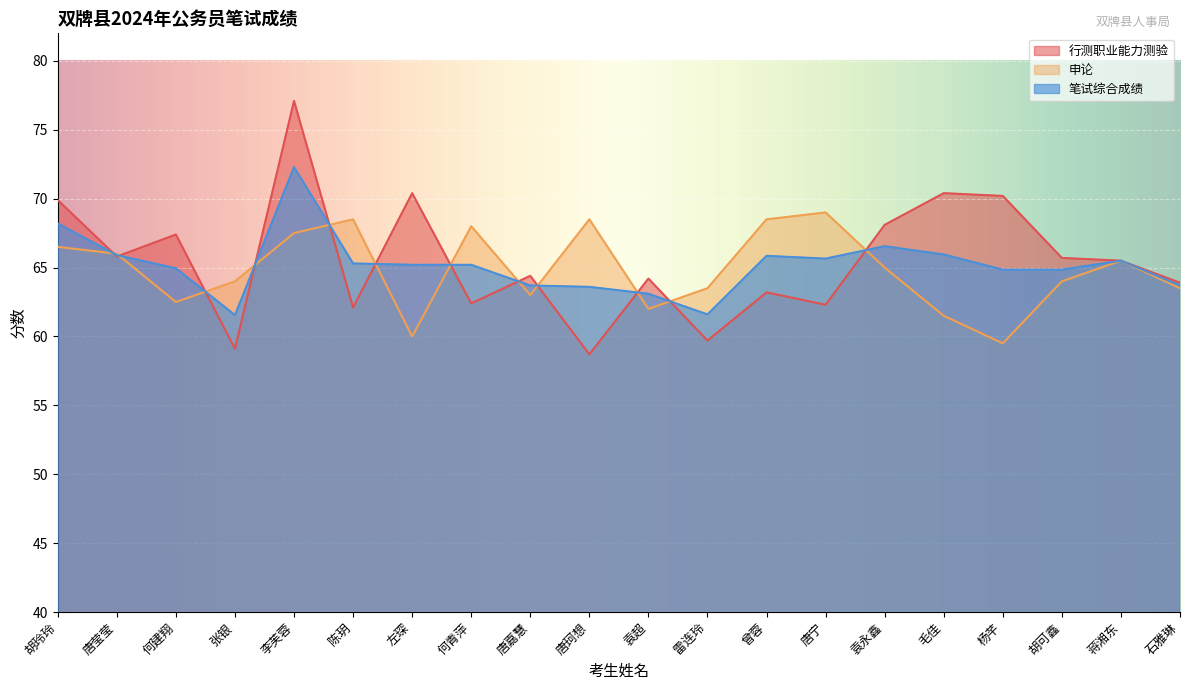

Rank the categories by 申论 value from lowest to highest.

杨芊, 左琛, 毛佳, 袁超, 何建翔, 唐嘉慧, 雷连玲, 石雅琳, 张银, 胡可鑫, 袁永鑫, 蒋湘东, 唐莹莹, 胡玲玲, 李芙蓉, 何青萍, 陈玥, 唐珂想, 曾蓉, 唐宁